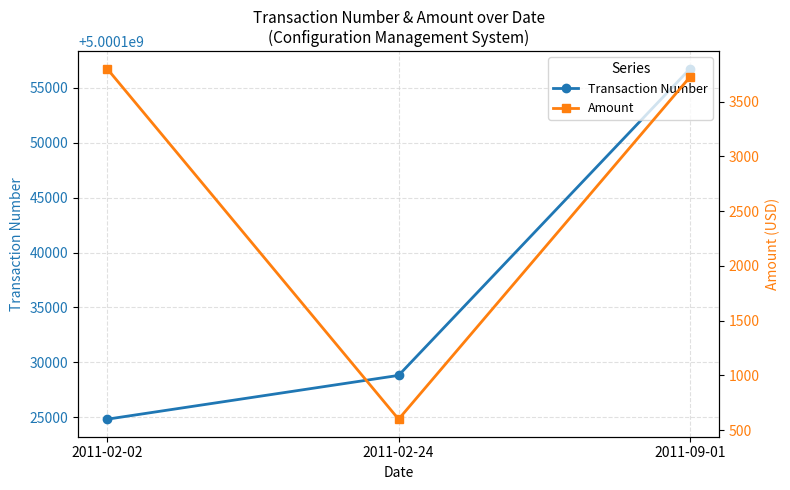

What is the average value of the Amount series?

2708.2